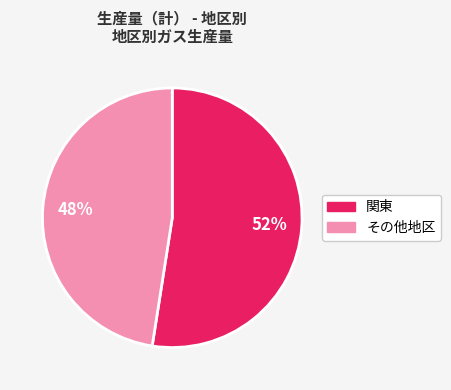

Is there any slice that represents more than half of the pie?

Yes